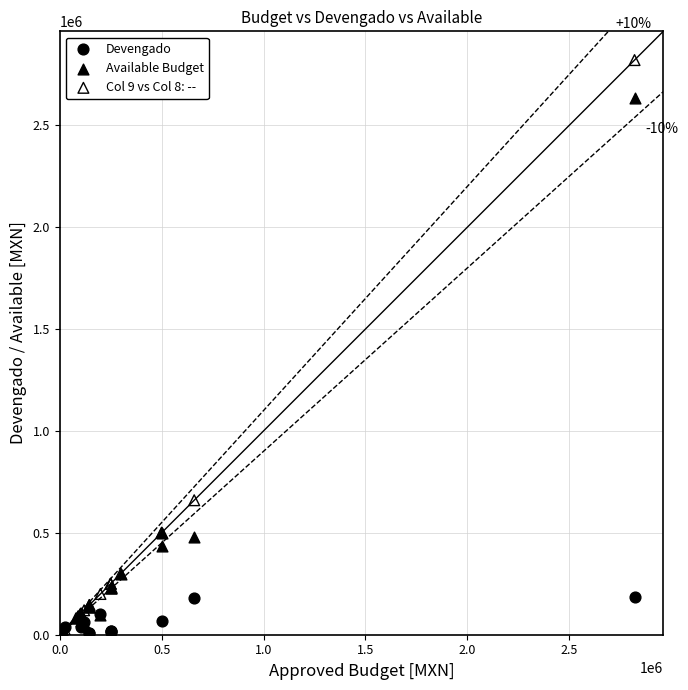

Which series reaches the maximum Y coordinate?

Col 9 vs Col 8: --